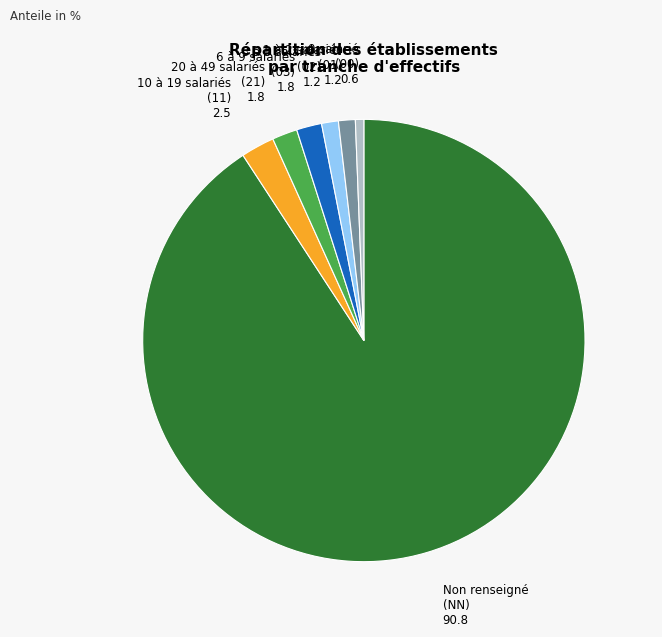

Does any single category account for the majority?

Yes